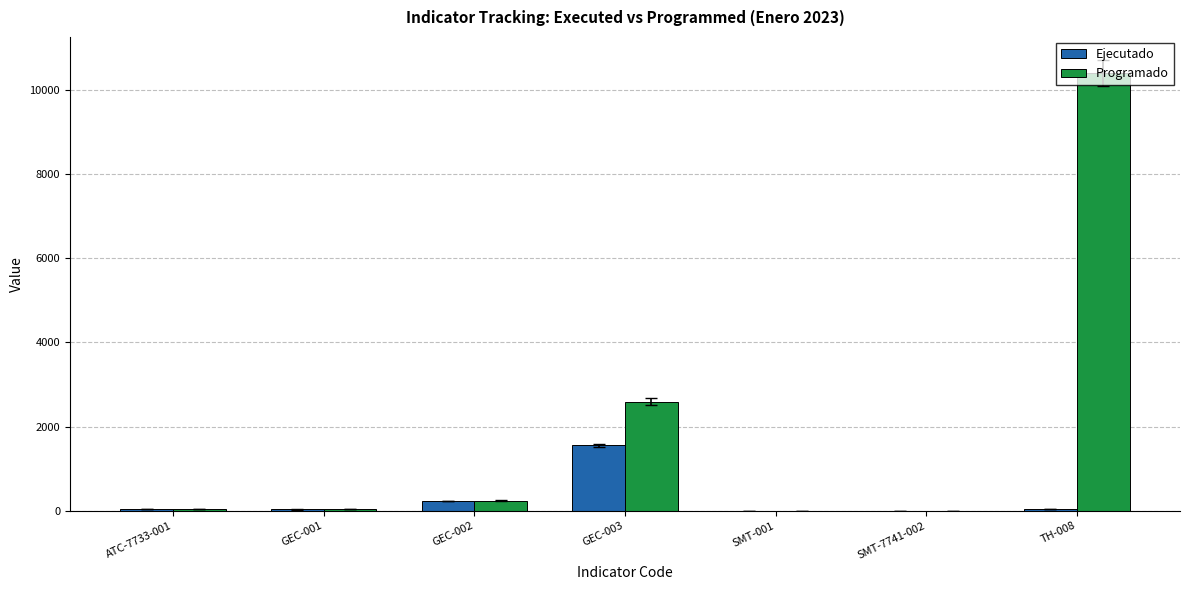

What is the sum of all Ejecutado values?

1898.8